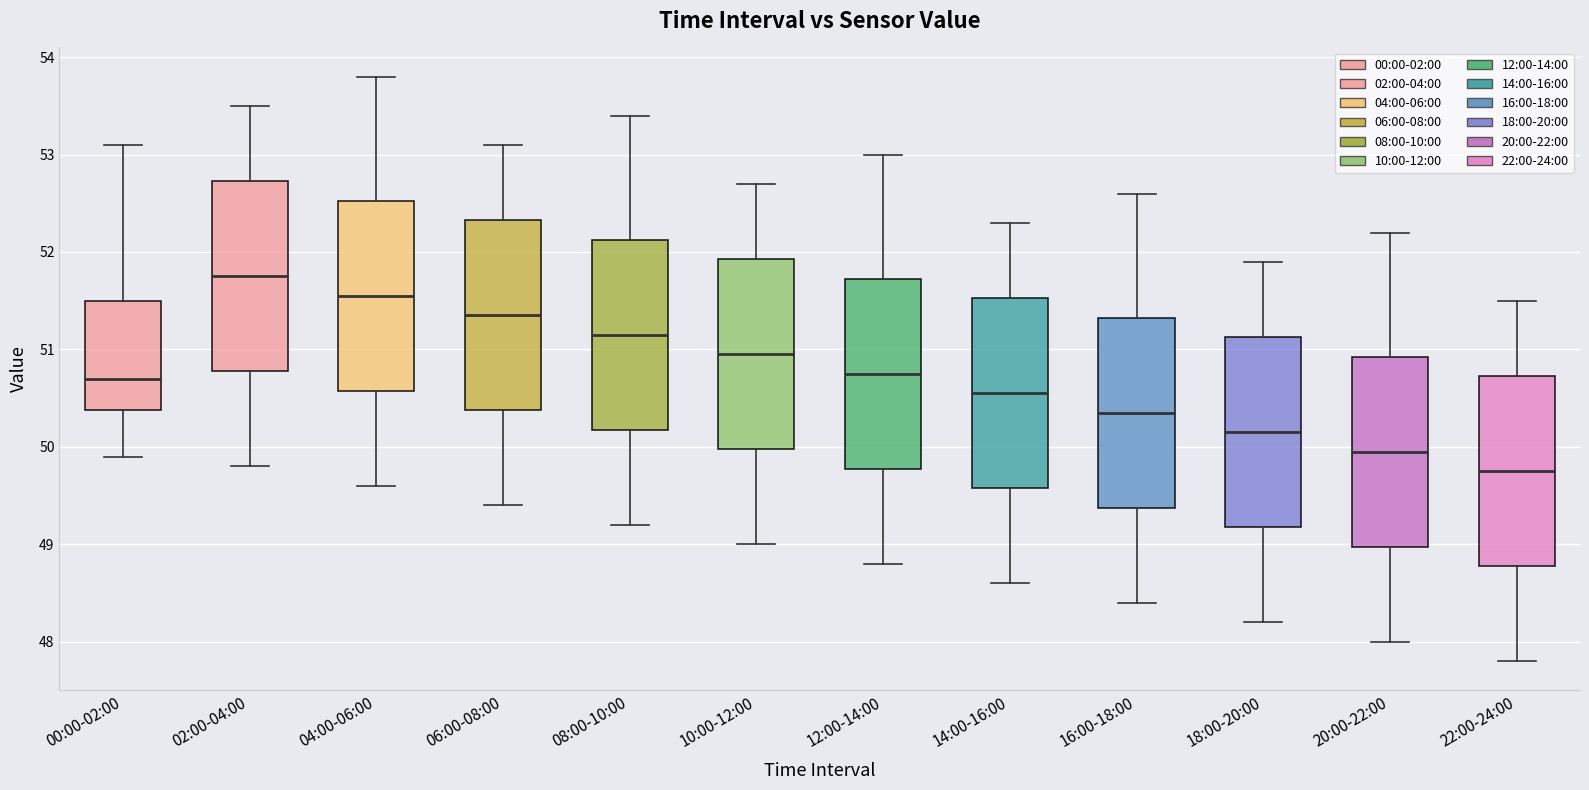

Reading left to right, transcribe this box plot: for each box, give where its median line is, the range the box spans, and where its two whiskers end, as read against the y-axis. The values are not printed on the chart, so give them approximately, as read against the axis.

00:00-02:00: median 50.7, box 50.4 to 51.5, whiskers 49.9 to 53.1
02:00-04:00: median 51.8, box 50.8 to 52.7, whiskers 49.8 to 53.5
04:00-06:00: median 51.6, box 50.6 to 52.5, whiskers 49.6 to 53.8
06:00-08:00: median 51.4, box 50.4 to 52.3, whiskers 49.4 to 53.1
08:00-10:00: median 51.2, box 50.2 to 52.1, whiskers 49.2 to 53.4
10:00-12:00: median 51.0, box 50.0 to 51.9, whiskers 49.0 to 52.7
12:00-14:00: median 50.8, box 49.8 to 51.7, whiskers 48.8 to 53.0
14:00-16:00: median 50.6, box 49.6 to 51.5, whiskers 48.6 to 52.3
16:00-18:00: median 50.4, box 49.4 to 51.3, whiskers 48.4 to 52.6
18:00-20:00: median 50.2, box 49.2 to 51.1, whiskers 48.2 to 51.9
20:00-22:00: median 50.0, box 49.0 to 50.9, whiskers 48.0 to 52.2
22:00-24:00: median 49.8, box 48.8 to 50.7, whiskers 47.8 to 51.5